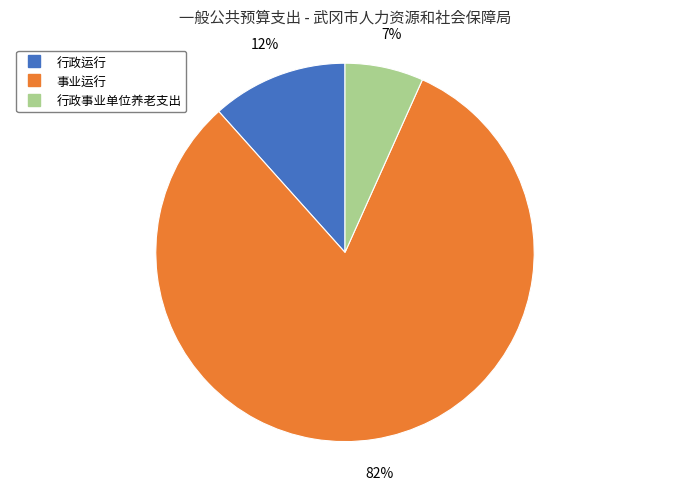

Approximately how many times larger is the value at 行政事业单位养老支出 compared to 事业运行?

0.1